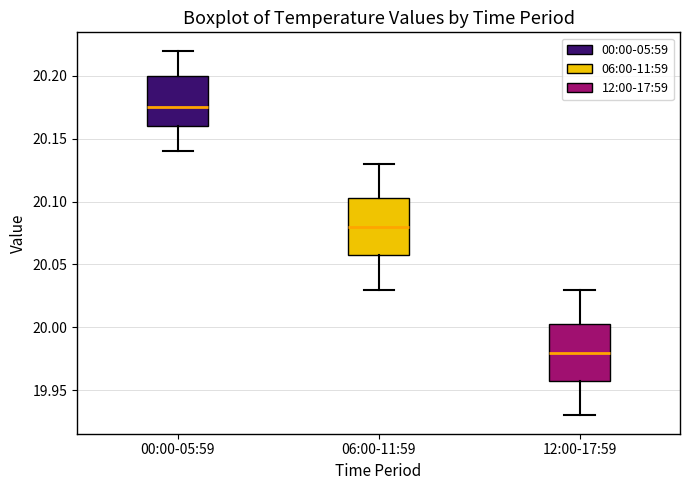

Which box's median line is the lowest?

12:00-17:59